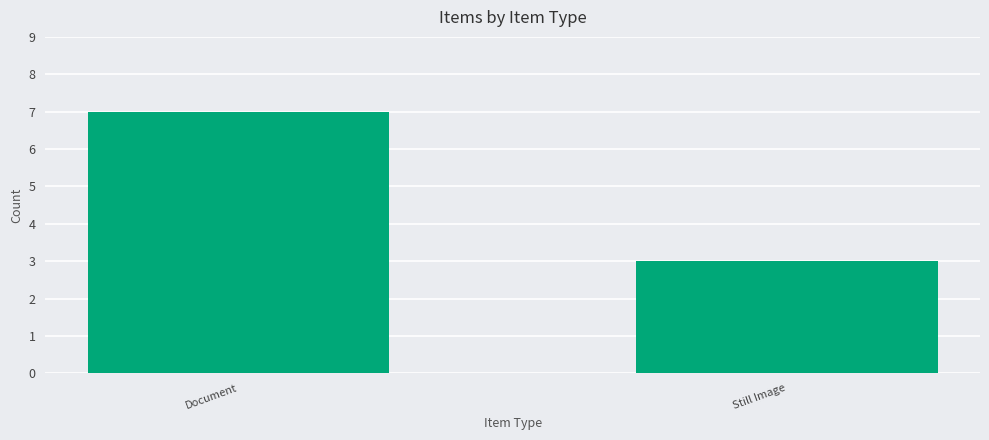

At which category does the chart reach its minimum across all series?

Still Image